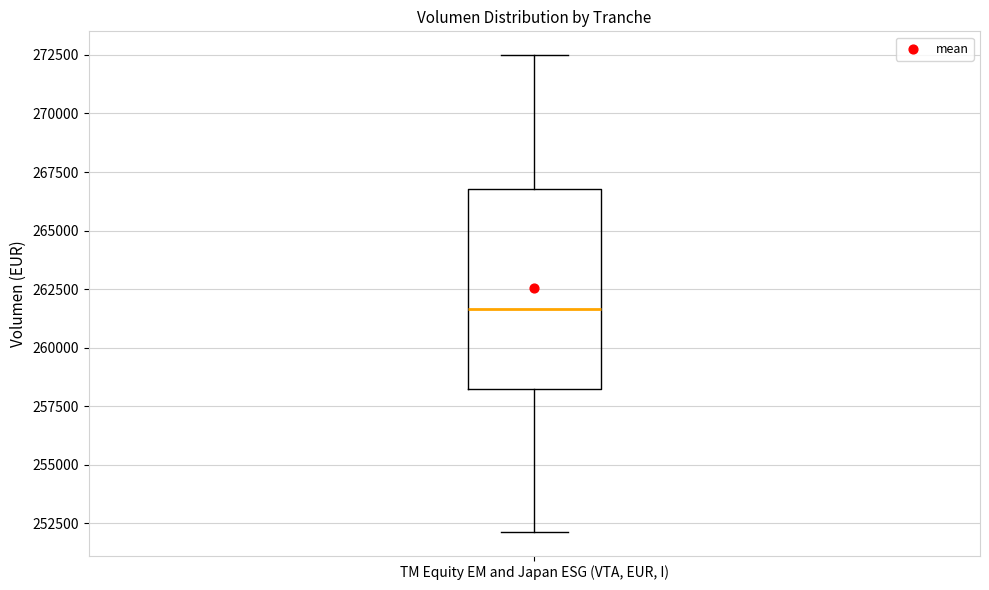

Read this box plot against the y-axis: the position of the median line, the range covered by the box, and the ends of both whiskers. The values are not printed on the chart, so give them approximately, as read against the axis.

median 261500, box 258000 to 267000, whiskers 252000 to 272500